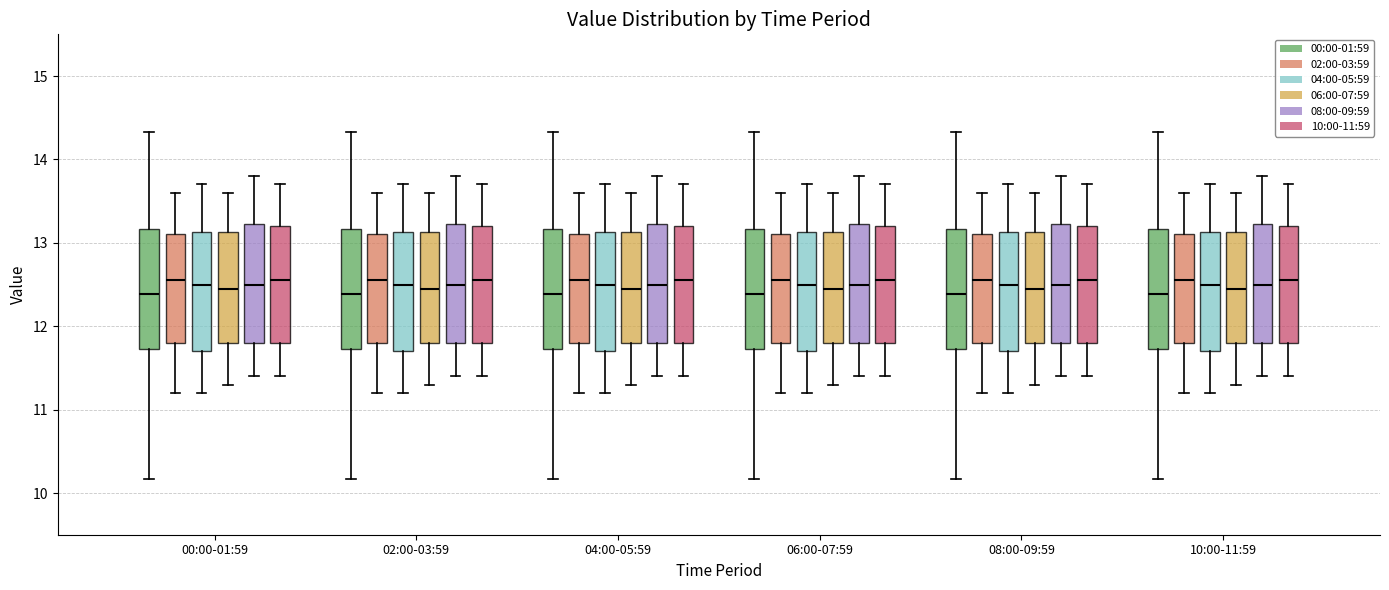

Where does the median line of the box for 10:00-11:59 (06:00-07:59) sit on the y-axis? The values are not printed on the chart, so give them approximately, as read against the axis.

12.5